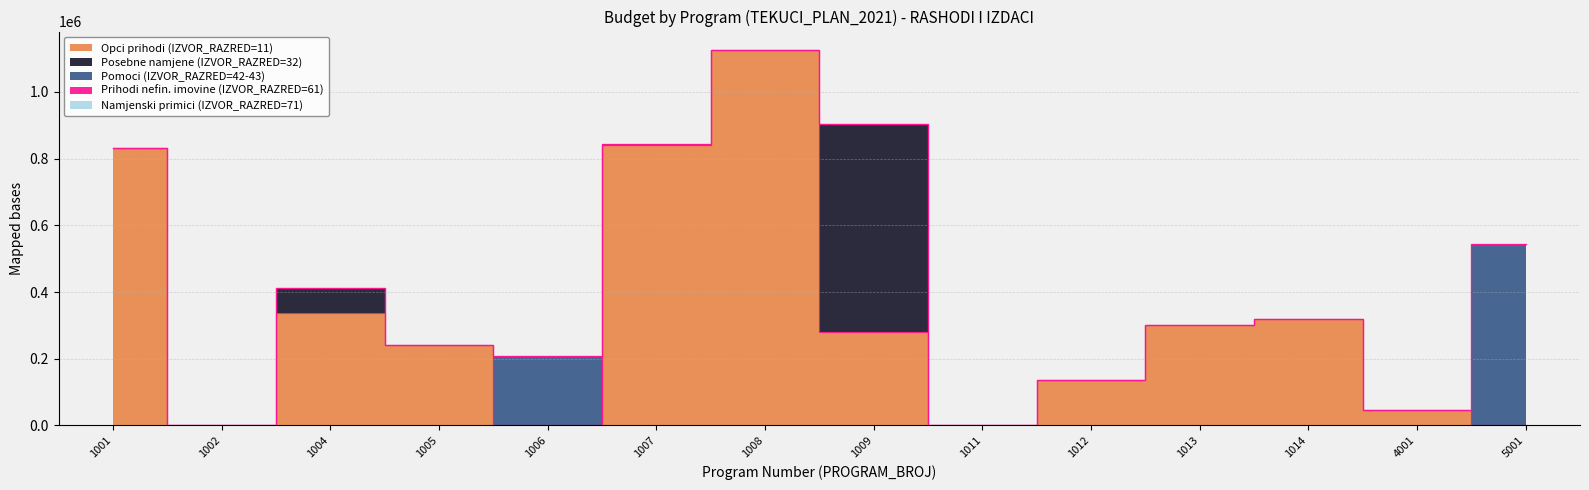

Reading left to right, extract all data points from this chart.

Opci prihodi (IZVOR_RAZRED=11): 1001=831000.0	1002=0.0	1004=336068.5	1005=240000.0	1006=0.0	1007=840509.0	1008=1125000.0	1009=280000.0	1011=0.0	1012=135000.0	1013=300000.0	1014=319750.0	4001=45000.0	5001=0.0
Posebne namjene (IZVOR_RAZRED=32): 1001=0.0	1002=0.0	1004=75000.0	1005=0.0	1006=0.0	1007=0.0	1008=0.0	1009=624800.0	1011=0.0	1012=0.0	1013=0.0	1014=0.0	4001=0.0	5001=0.0
Pomoci (IZVOR_RAZRED=42-43): 1001=0.0	1002=0.0	1004=0.0	1005=0.0	1006=209043.0	1007=4509.0	1008=0.0	1009=0.0	1011=0.0	1012=0.0	1013=0.0	1014=0.0	4001=0.0	5001=544264.0
Prihodi nefin. imovine (IZVOR_RAZRED=61): 1001=0.0	1002=0.0	1004=0.0	1005=0.0	1006=0.0	1007=0.0	1008=0.0	1009=0.0	1011=0.0	1012=0.0	1013=0.0	1014=0.0	4001=0.0	5001=0.0
Namjenski primici (IZVOR_RAZRED=71): 1001=0.0	1002=0.0	1004=0.0	1005=0.0	1006=0.0	1007=0.0	1008=0.0	1009=0.0	1011=0.0	1012=0.0	1013=0.0	1014=0.0	4001=0.0	5001=0.0